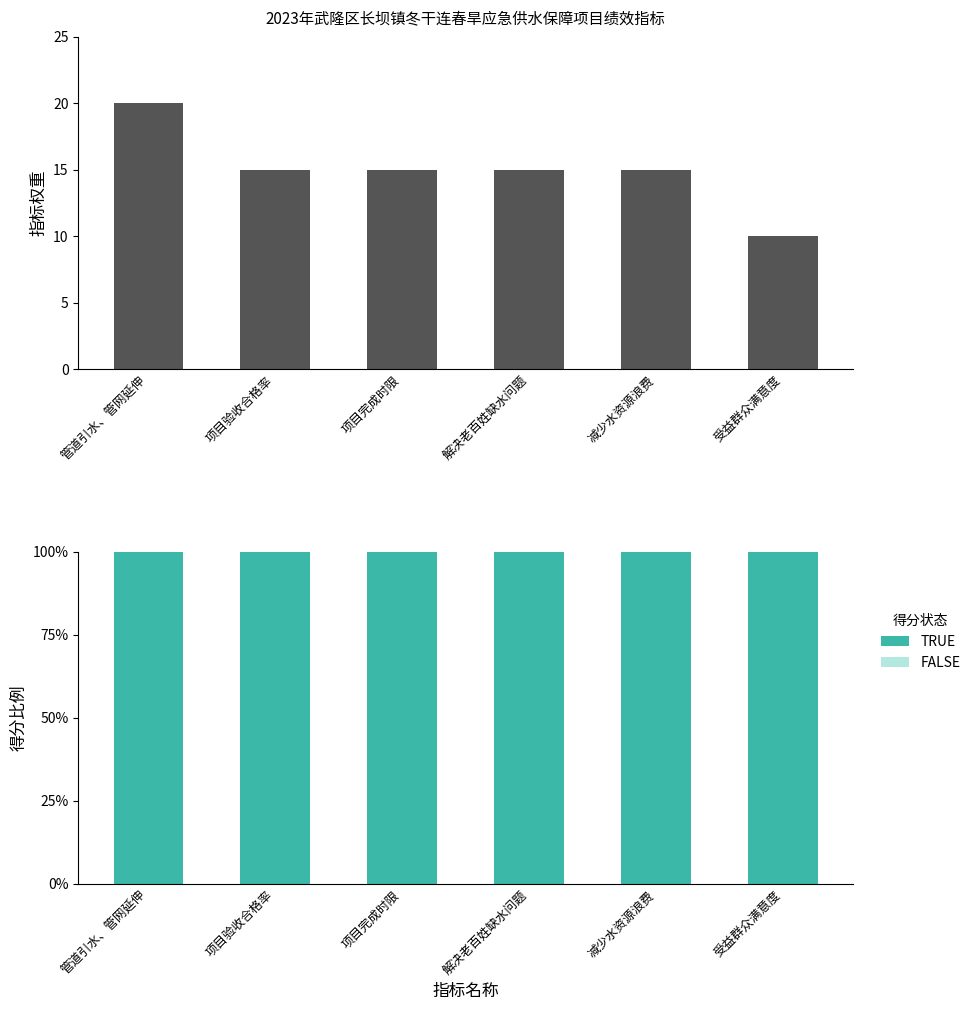

What is the value of the 指标权重 bar at the 6th from the left?

10